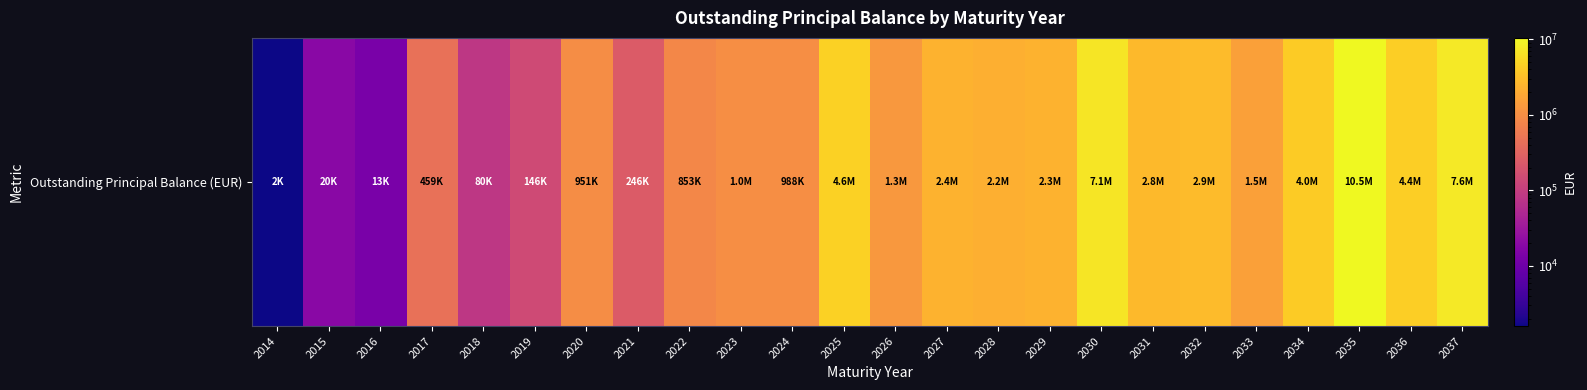

At which category does the chart reach its peak across all series?

2035